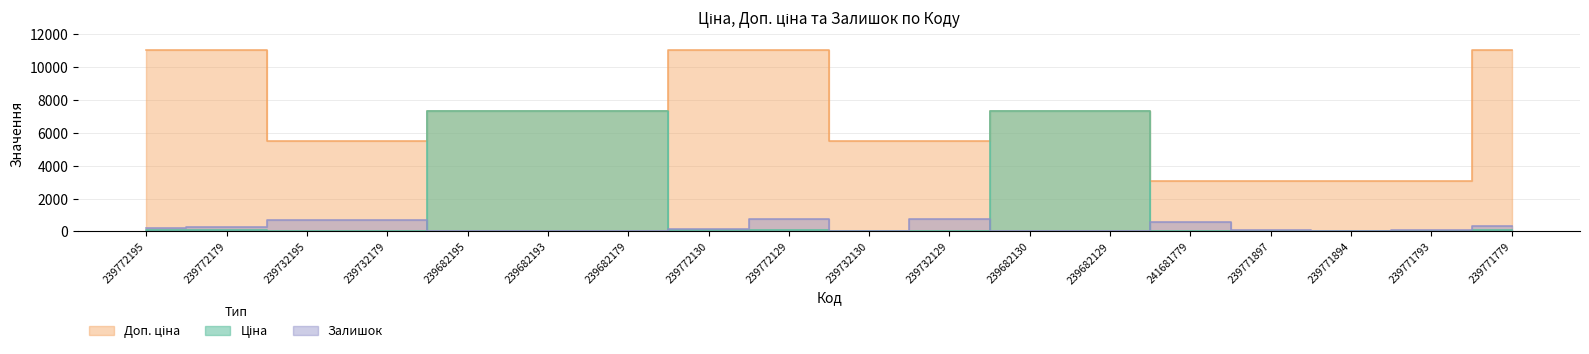

The value of Залишок at 239771793 is 126.0. True or false?

False